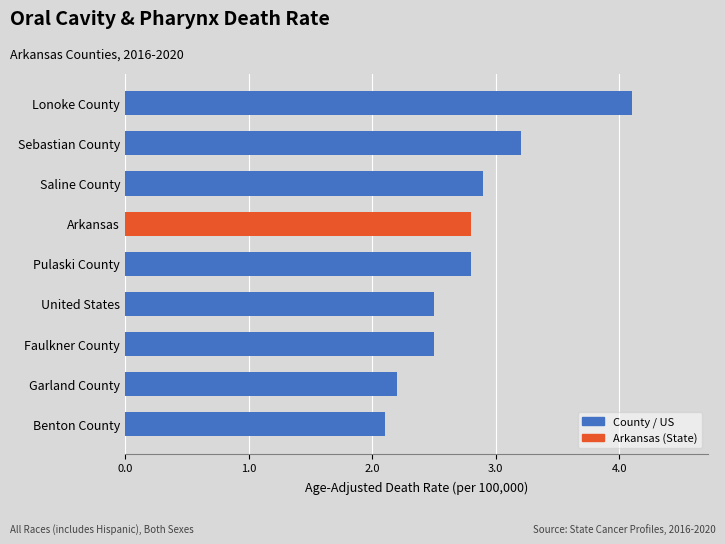

Count the number of categories in the chart.

9